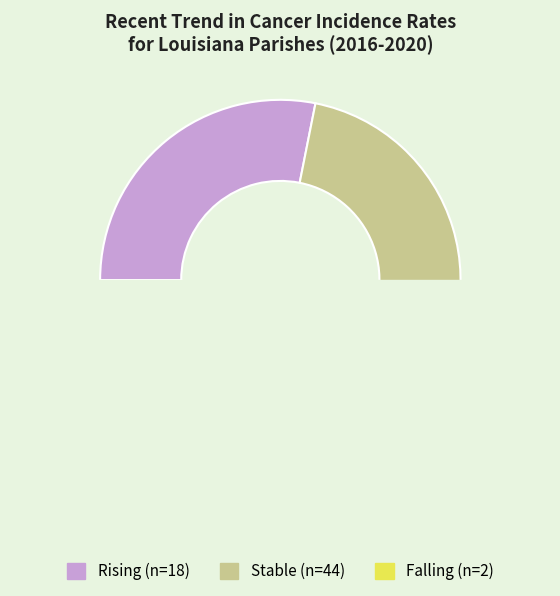

What percentage is the rising slice, to the nearest percent?

28%